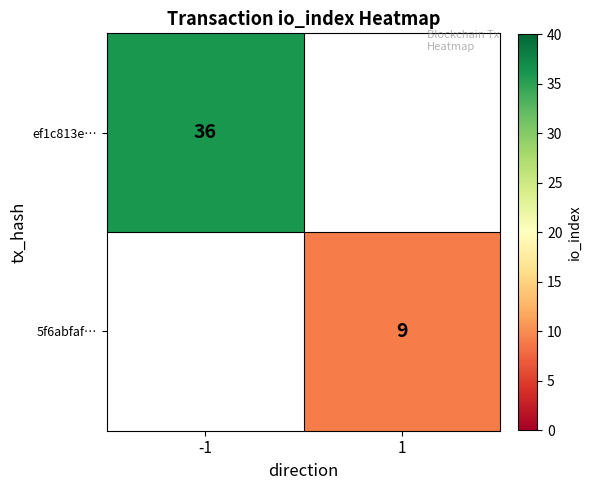

The value of 5f6abfaf… at 1 is 9. True or false?

True